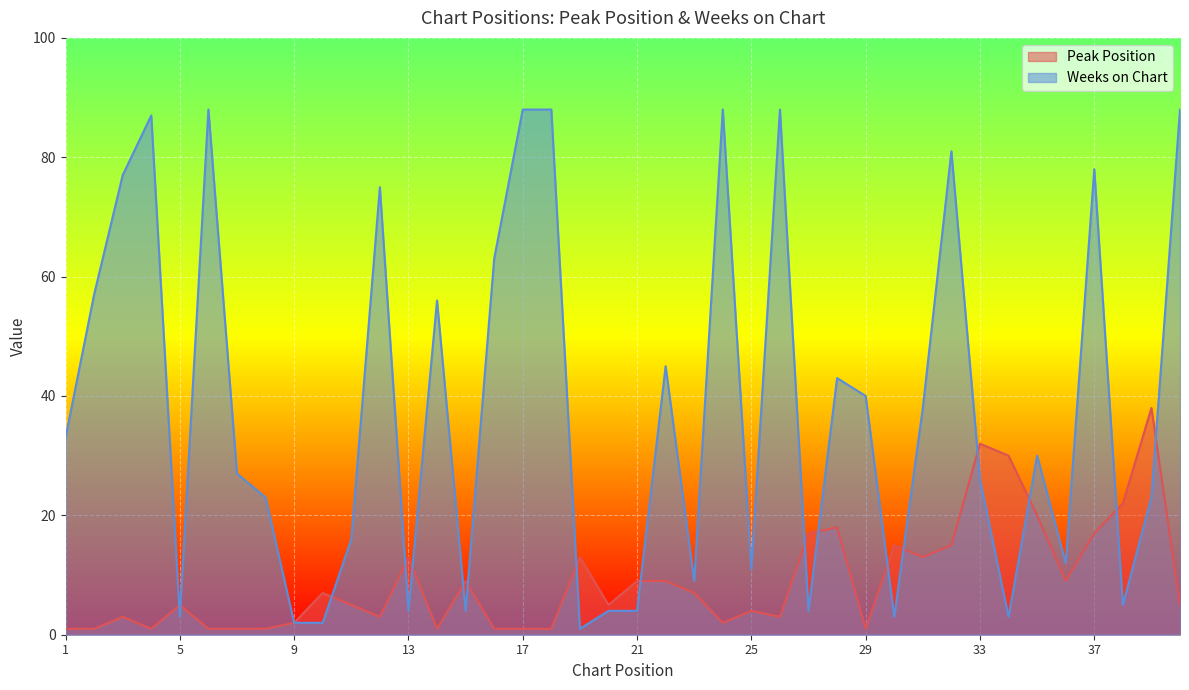

How many interior local peaks does the Weeks on Chart series have?

11